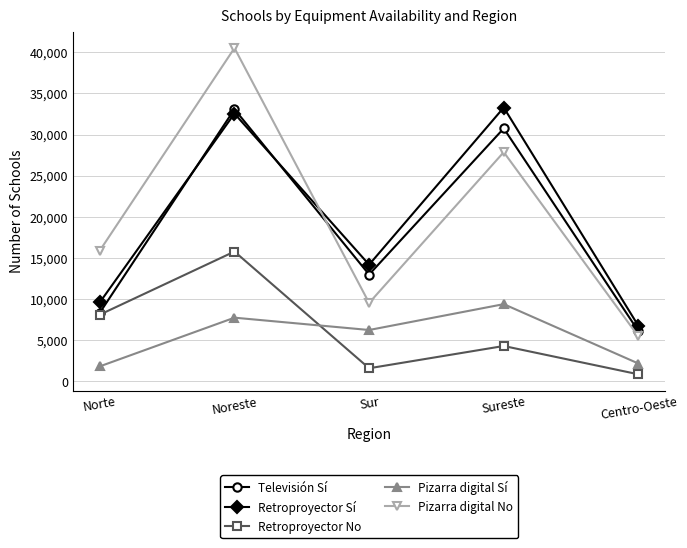

What is the difference between the maximum and minimum values in the Retroproyector No series?

14913